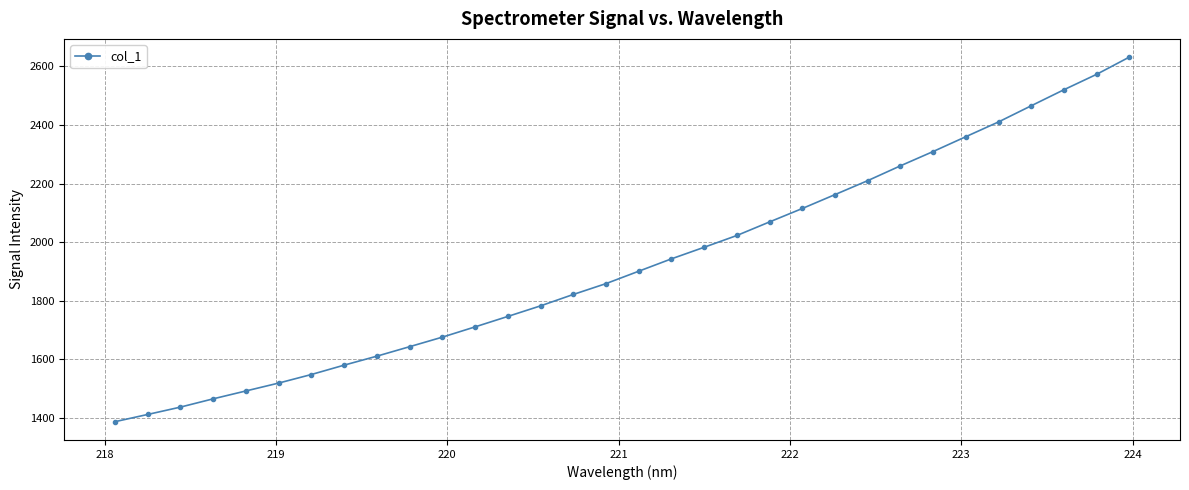

True or false: there are more than 2 points higher than both neighbors.

False